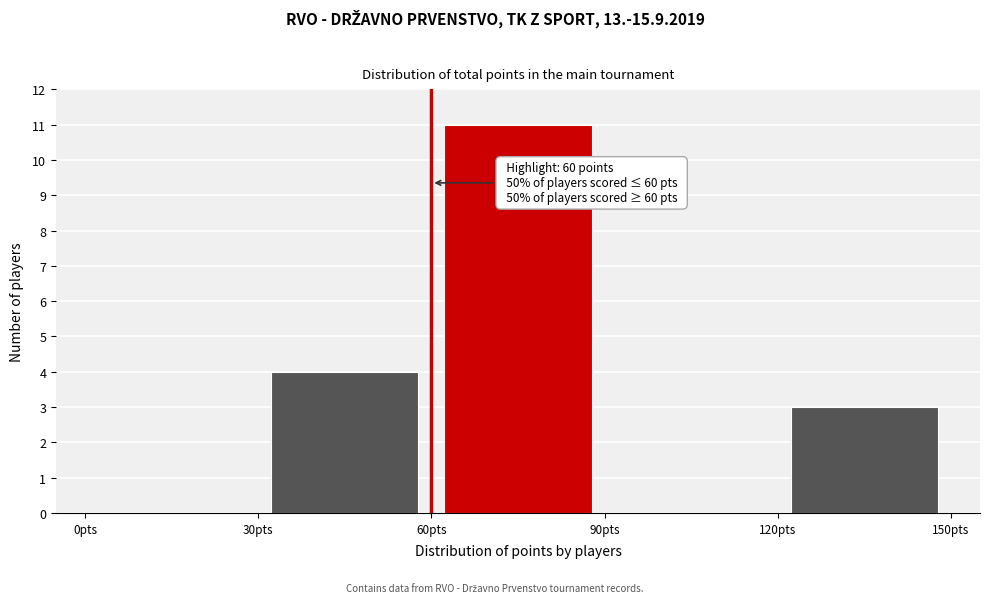

Which range on the x-axis has the tallest bar?

60 to 90